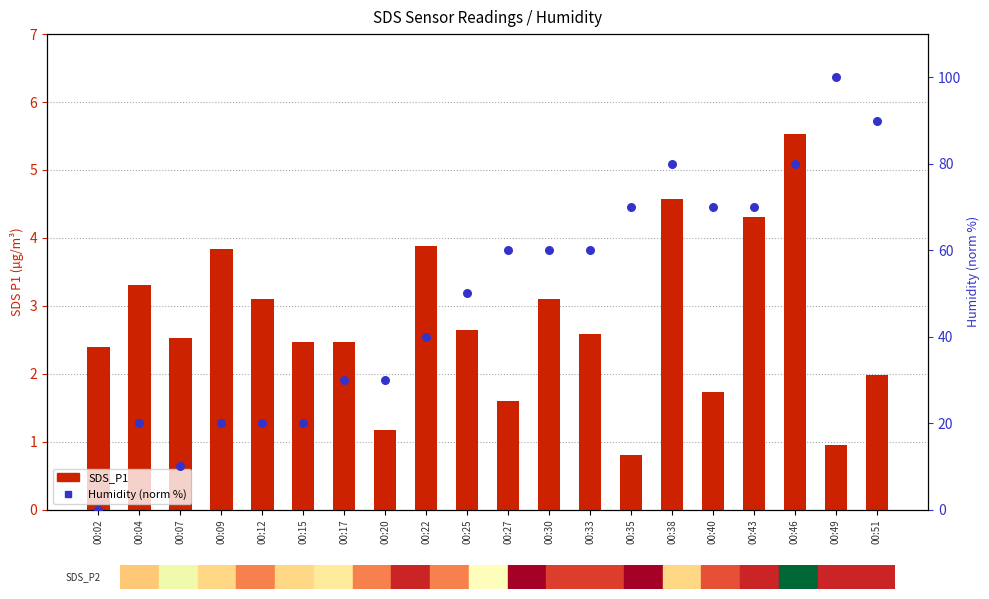

What is the total value across all series at 00:46?

85.5